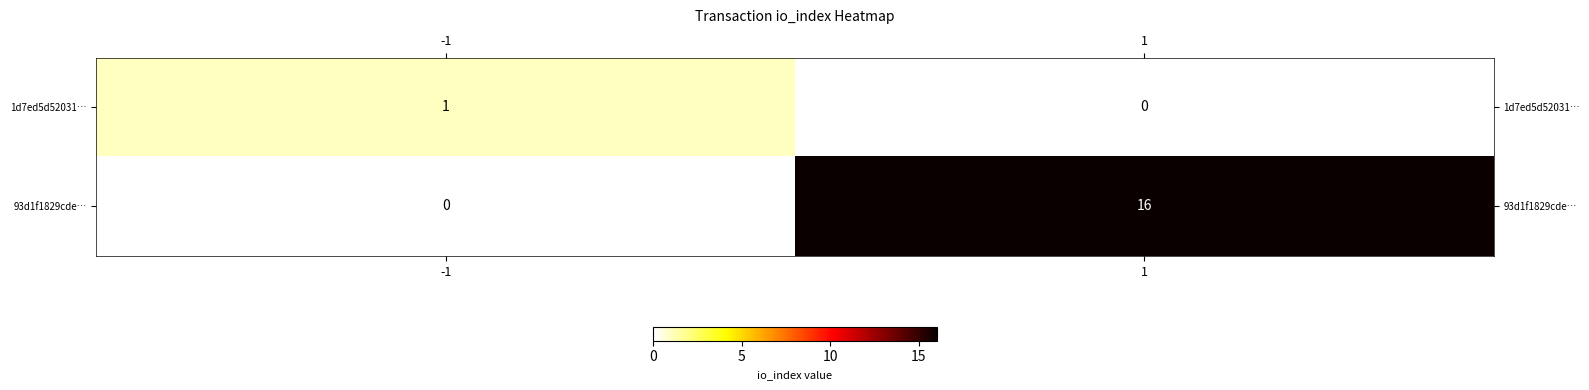

Rank the series at -1 from lowest to highest value.

93d1f1829cde…, 1d7ed5d52031…